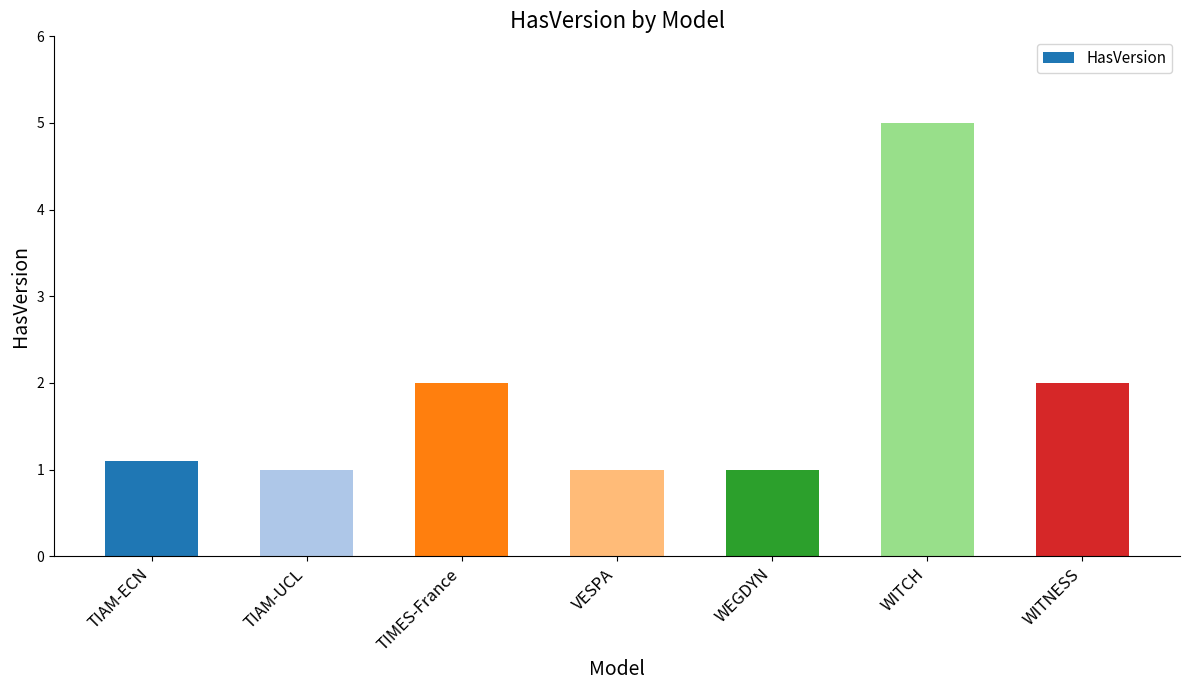

Read the value at WITCH.

5.0